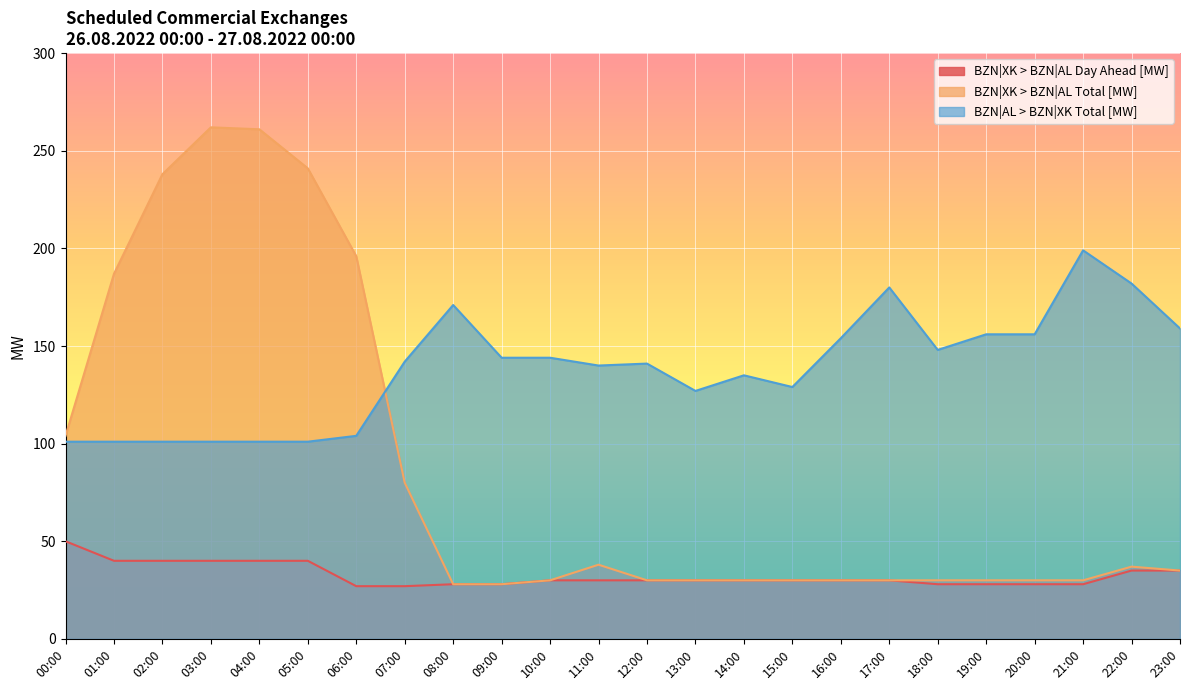

How many data points in BZN|XK > BZN|AL Day Ahead [MW] are above 30?

8